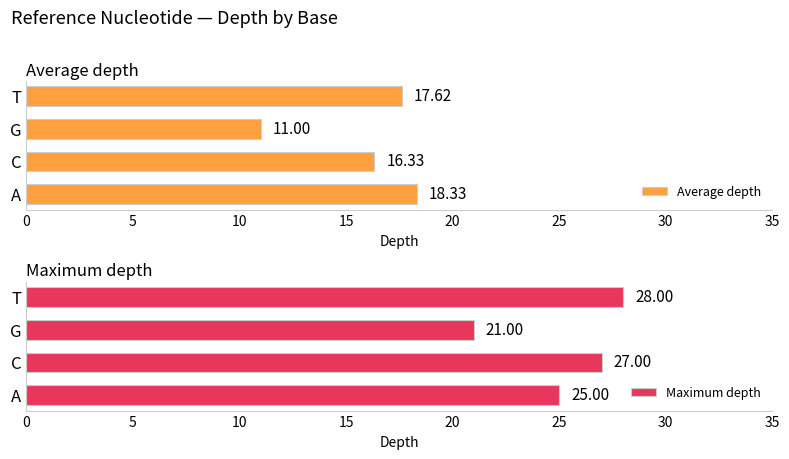

Rank the categories by Average depth value from highest to lowest.

A, T, C, G